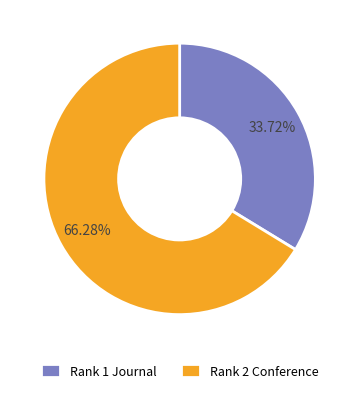

Do Rank 2 Conference and Rank 1 Journal together represent more than half of the pie?

Yes